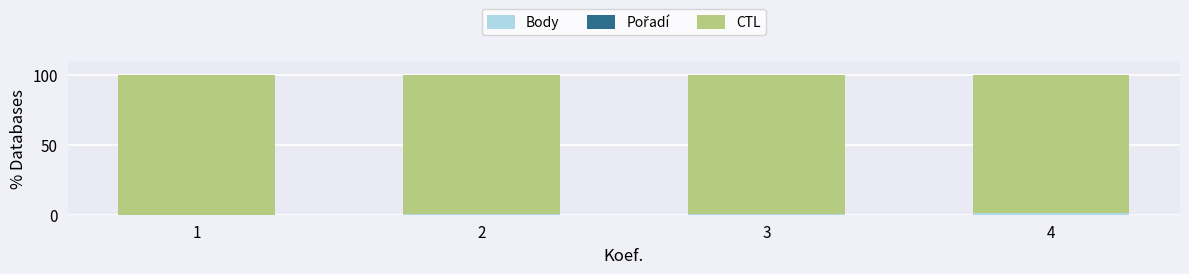

Are the bars horizontal?

No